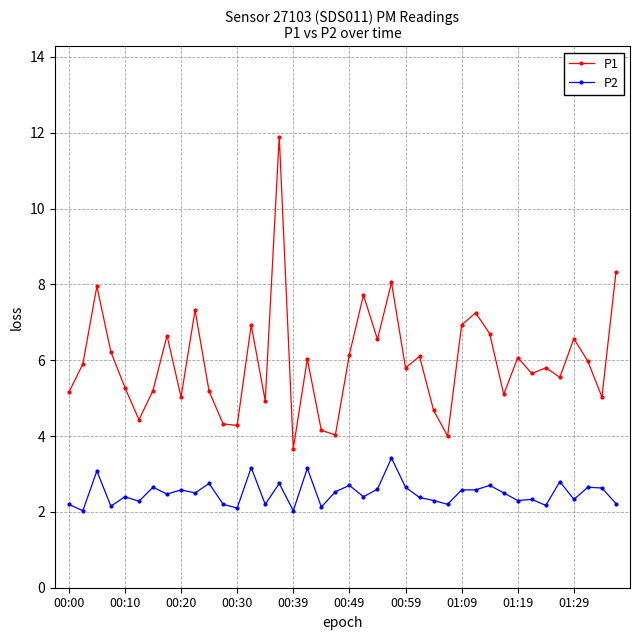

True or false: P1 and P2 cross at least once.

False